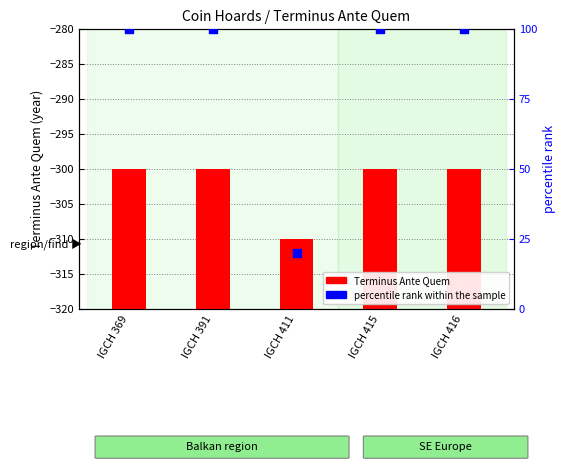

At how many categories does at least one series exceed 54?

4